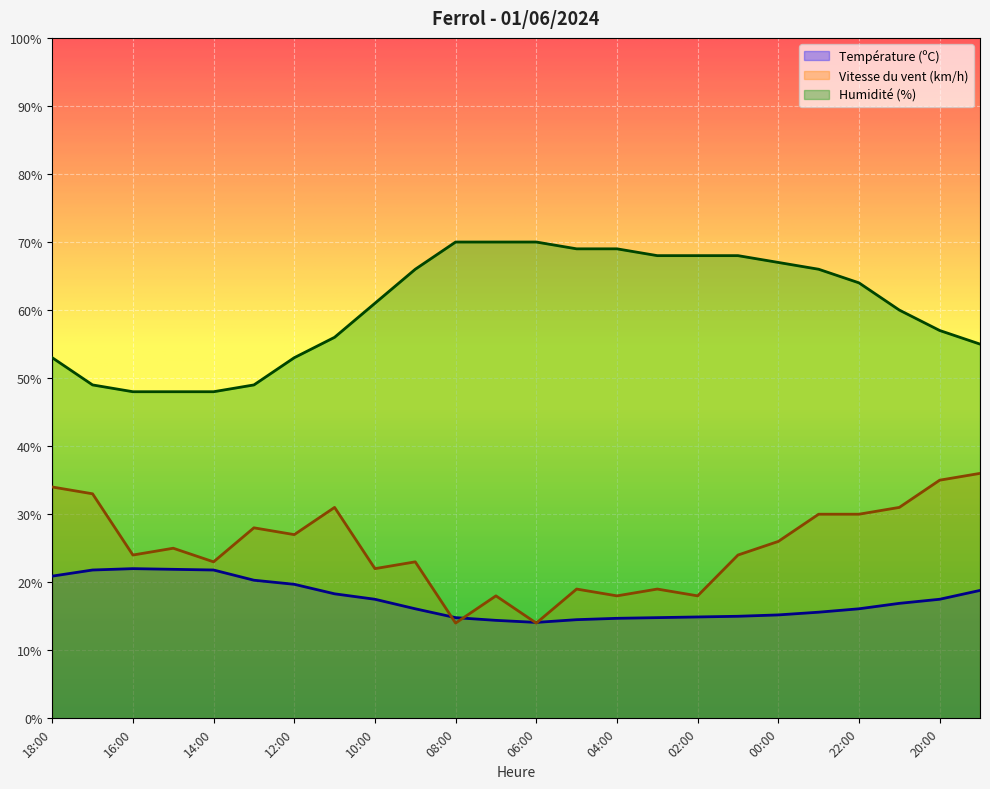

True or false: Température (ºC) and Humidité (%) intersect in this chart.

False